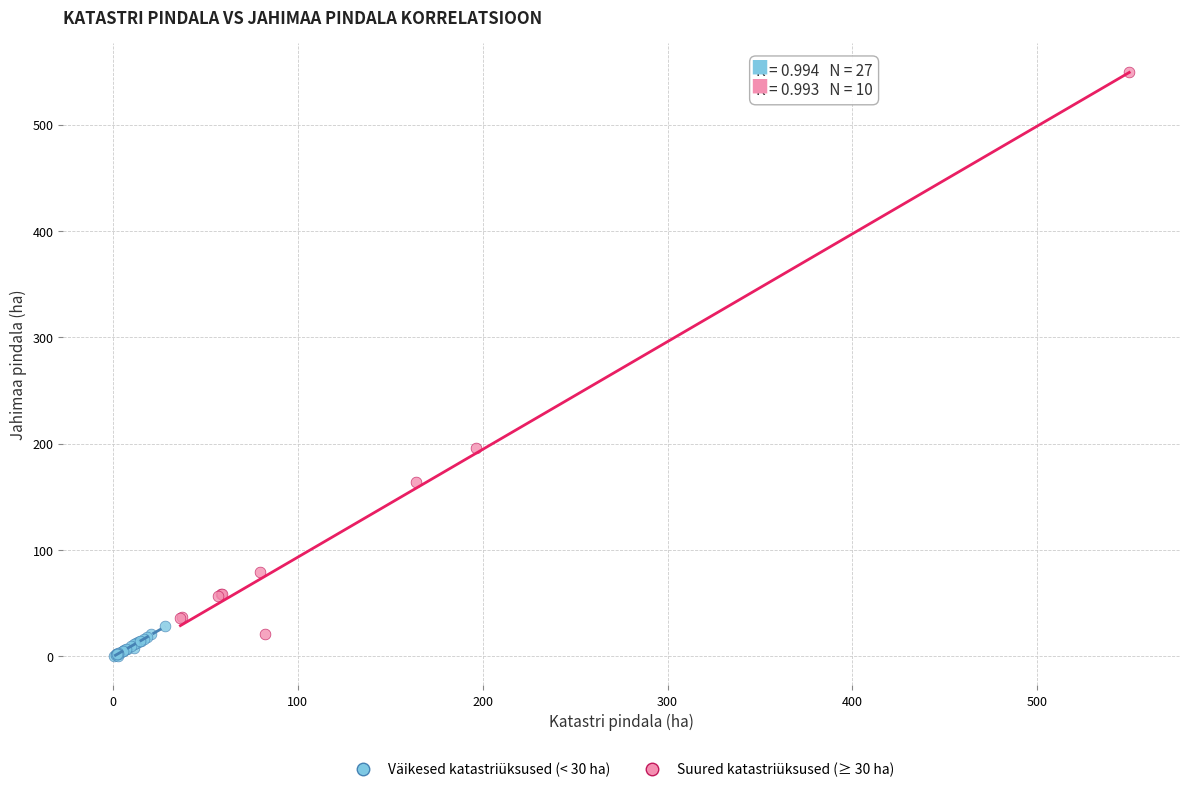

Which series contains the highest Y value?

Suured katastriüksused (≥ 30 ha)